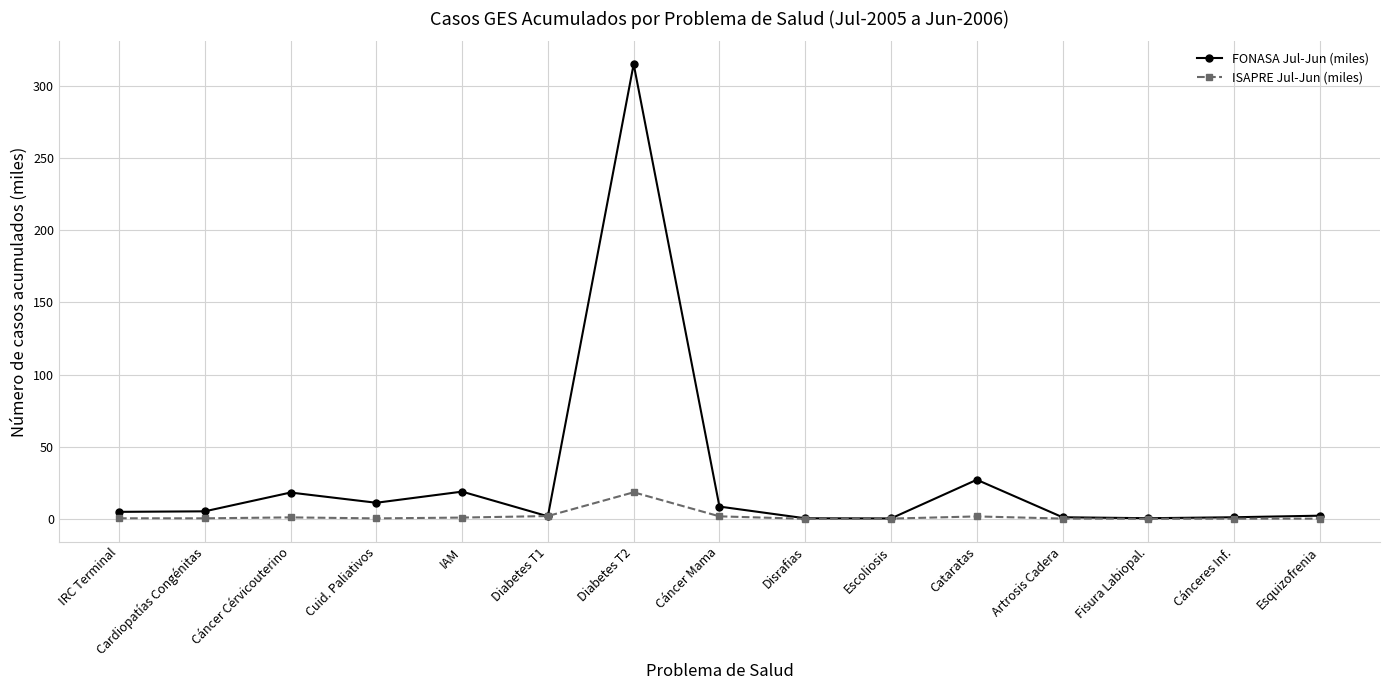

How many data points in FONASA Jul-Jun (miles) are less than 4?

7